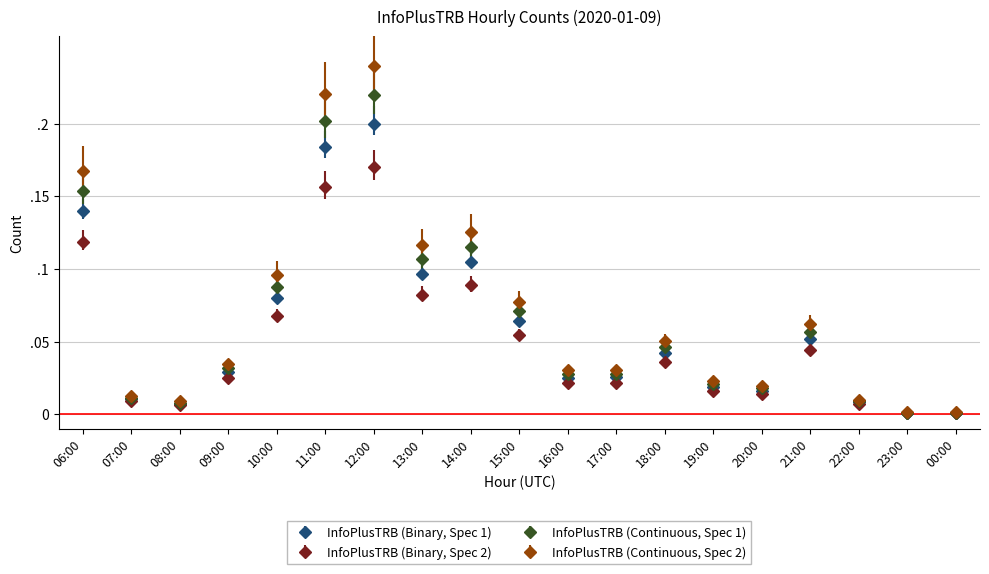

Does the chart have visible grid lines?

Yes